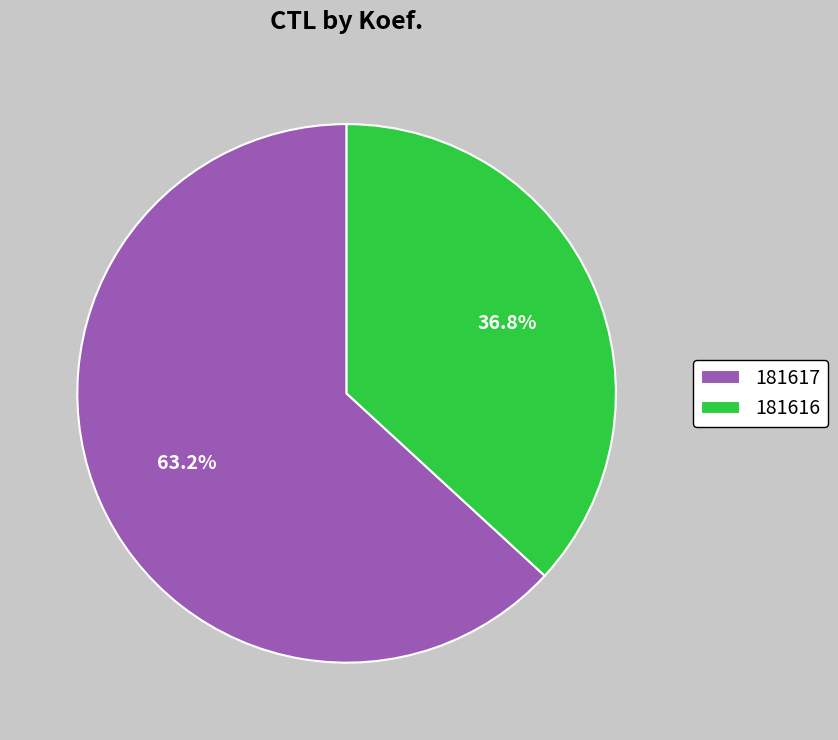

Does 181617 represent more than half of the total?

Yes